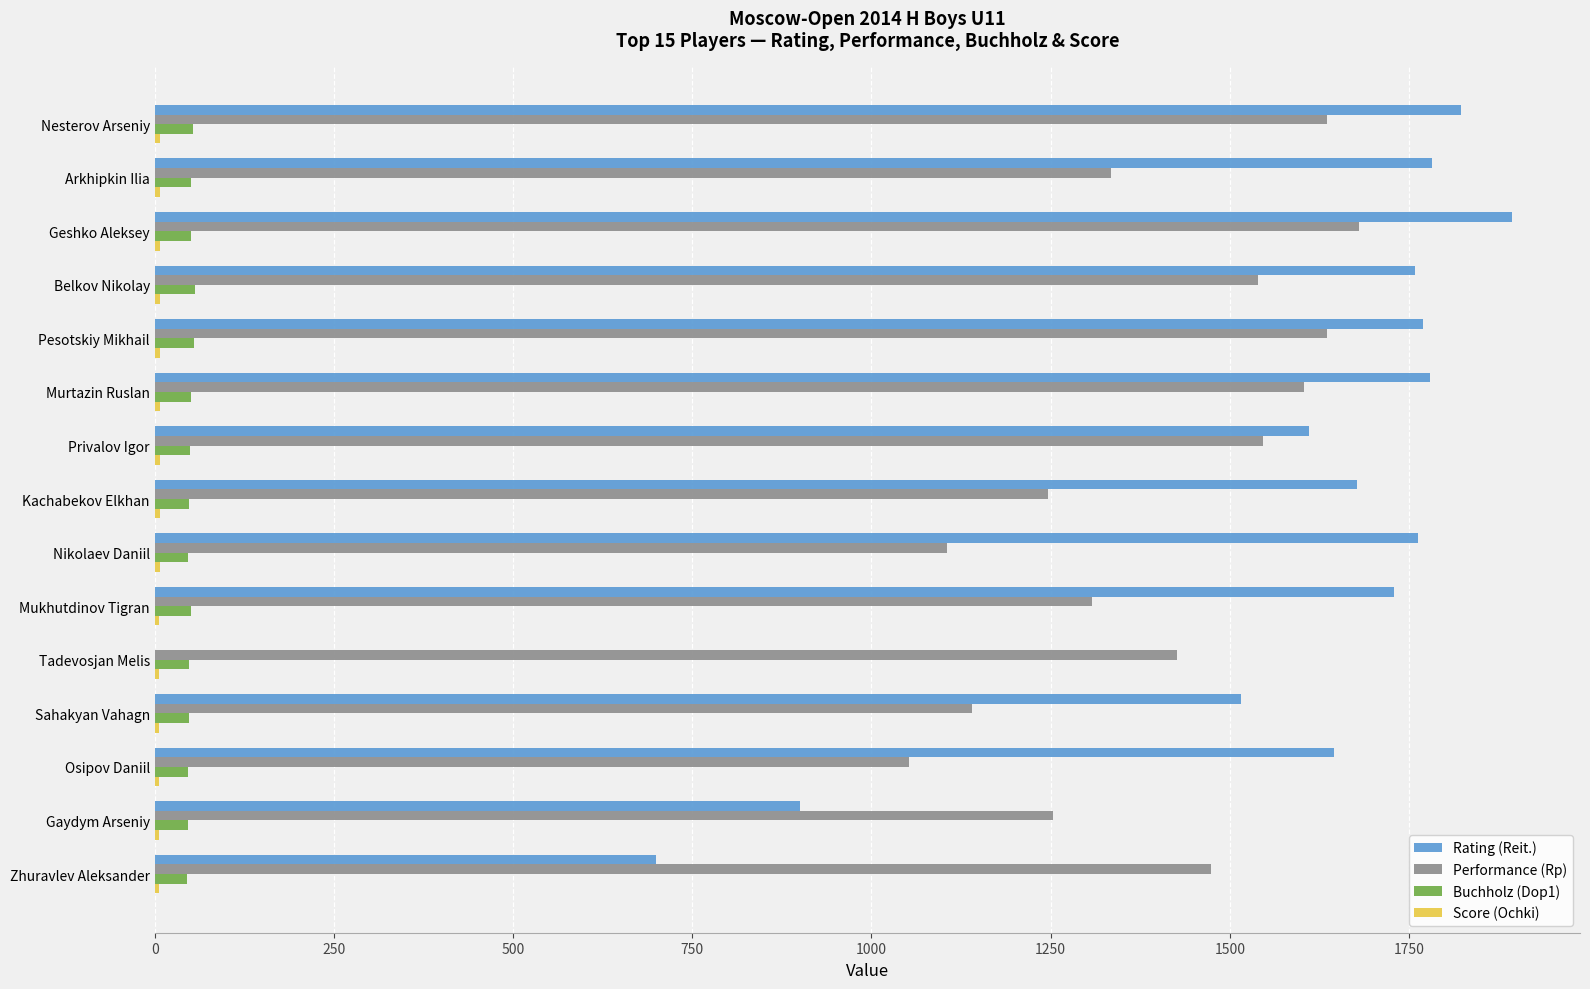

What is the maximum value shown in the chart?

1894